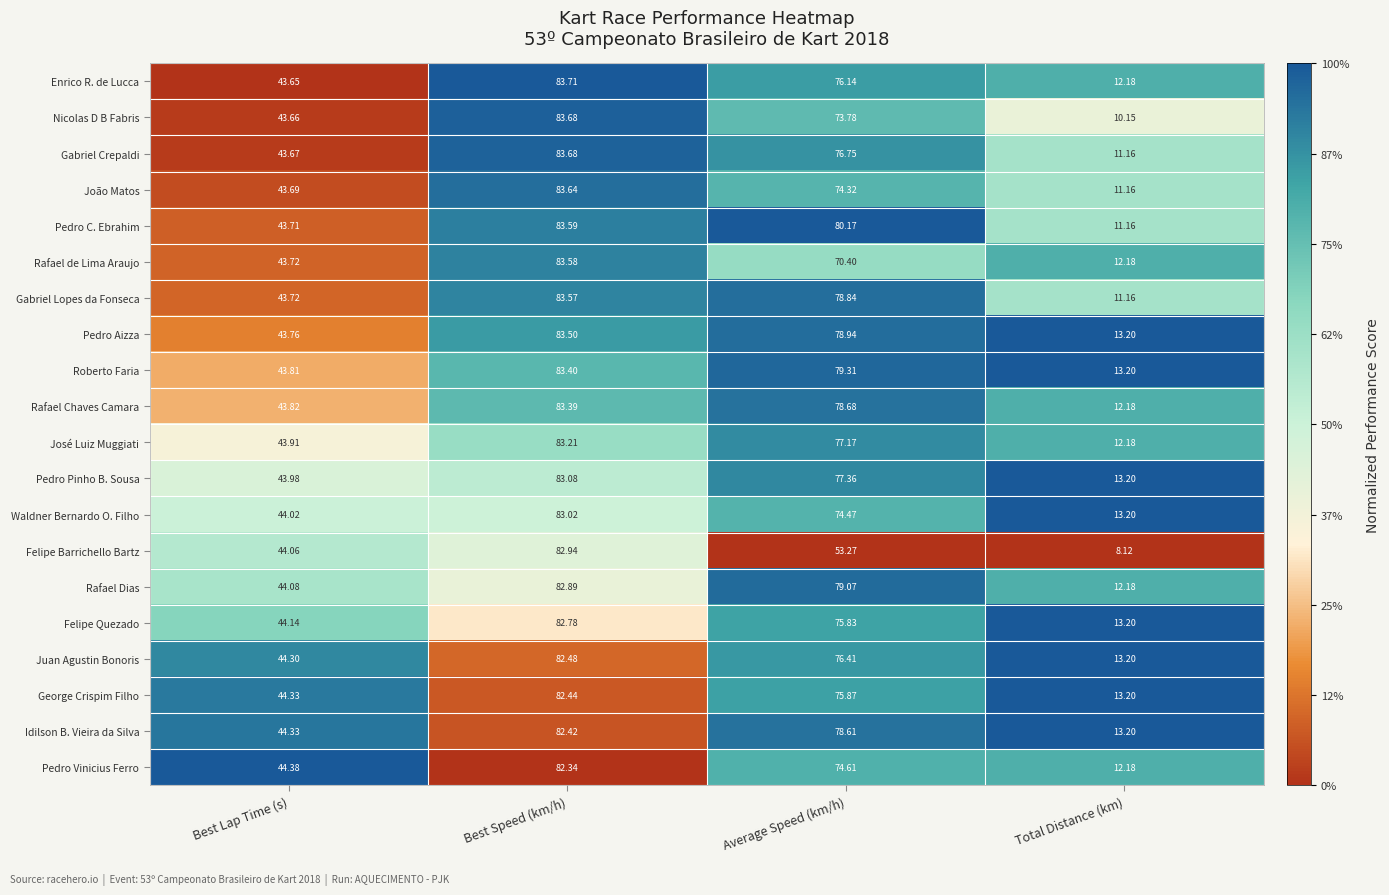

Rank the series at Average Speed (km/h) from highest to lowest value.

Pedro C. Ebrahim, Roberto Faria, Rafael Dias, Pedro Aizza, Gabriel Lopes da Fonseca, Rafael Chaves Camara, Idilson B. Vieira da Silva, Pedro Pinho B. Sousa, José Luiz Muggiati, Gabriel Crepaldi, Juan Agustin Bonoris, Enrico R. de Lucca, George Crispim Filho, Felipe Quezado, Pedro Vinicius Ferro, Waldner Bernardo O. Filho, João Matos, Nicolas D B Fabris, Rafael de Lima Araujo, Felipe Barrichello Bartz